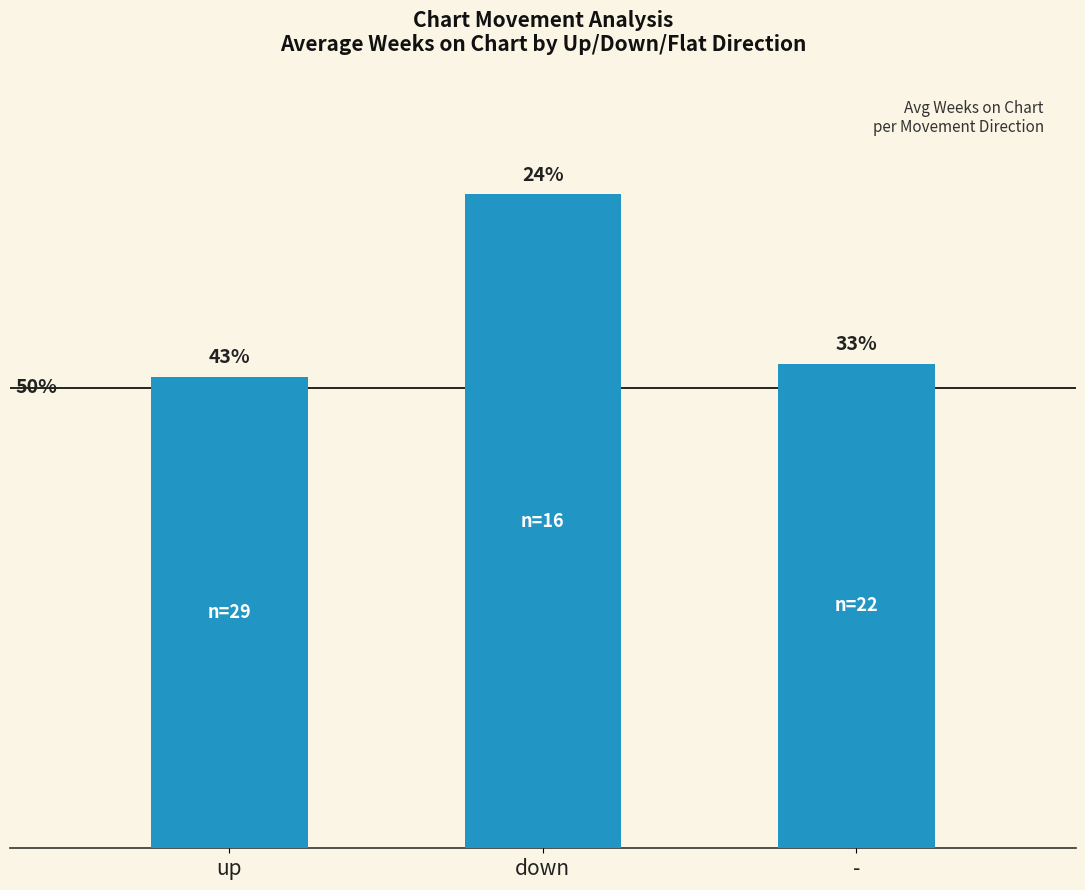

Reading left to right, extract all data points from this chart.

up=25.6	down=35.5	-=26.3